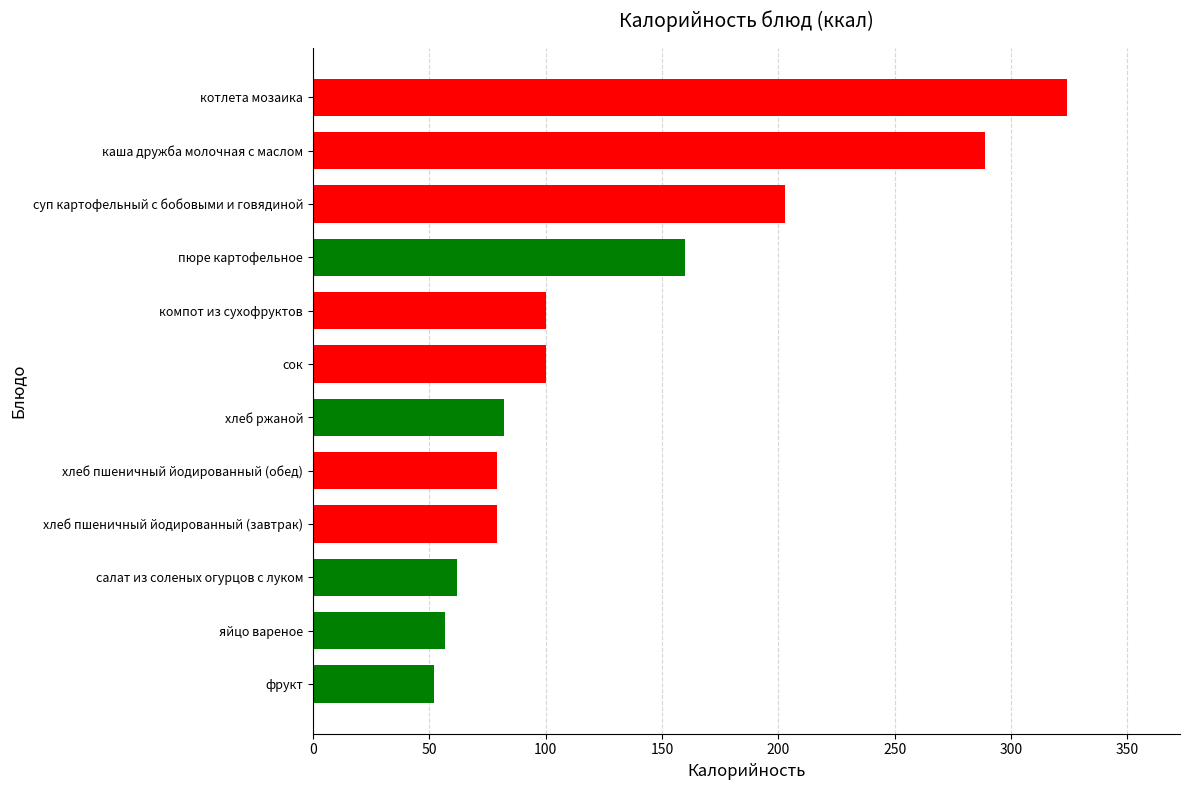

The chart shows a value of 62 at салат из соленых огурцов с луком. True or false?

True